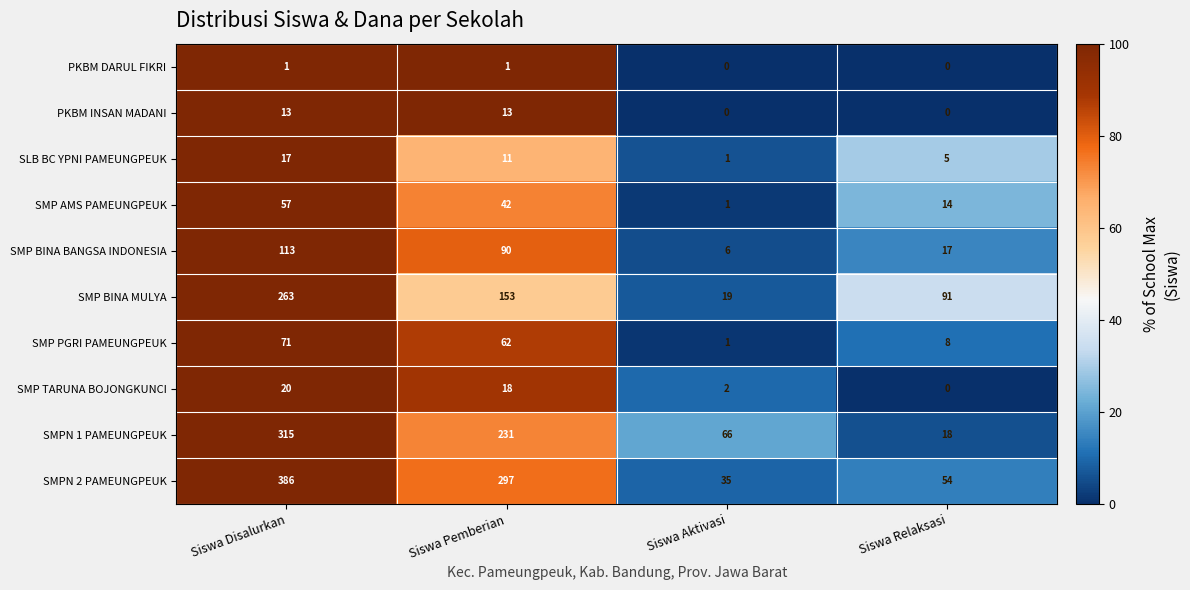

The value of SLB BC YPNI PAMEUNGPEUK at Siswa Disalurkan is 17. True or false?

True